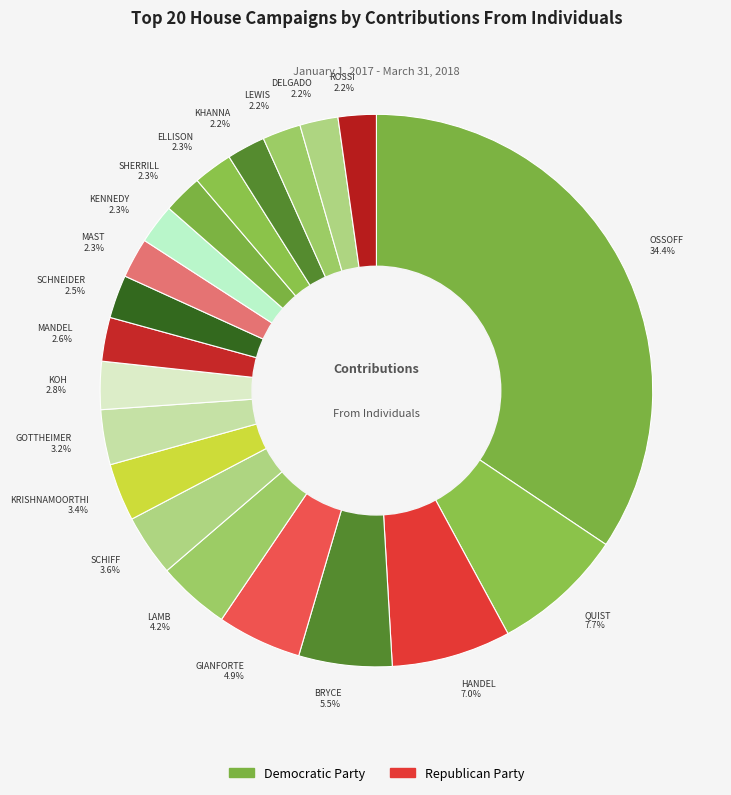

Combined, what portion of the pie is KHANNA and BRYCE?

7.7%